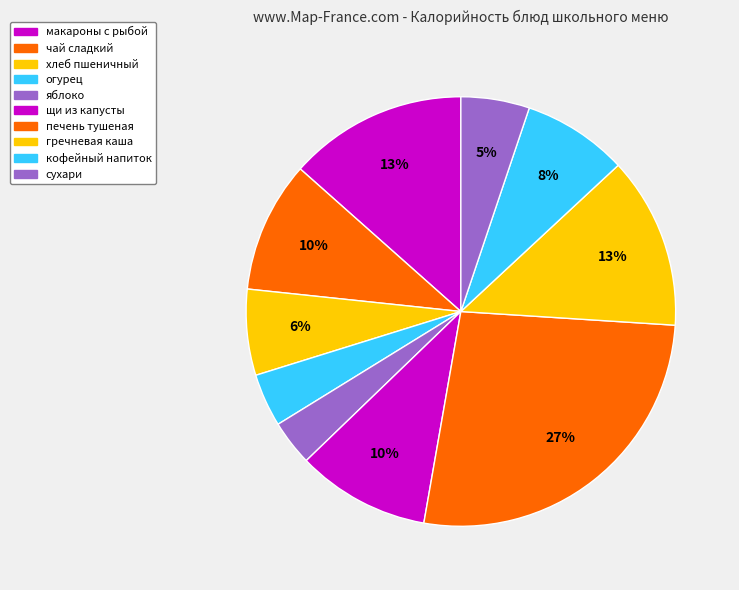

Which category has the smallest portion of the pie?

яблоко